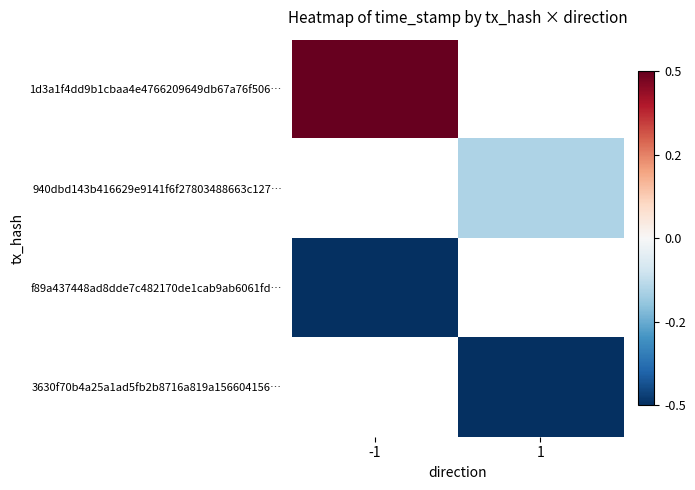

What is the smallest value displayed?

-0.5